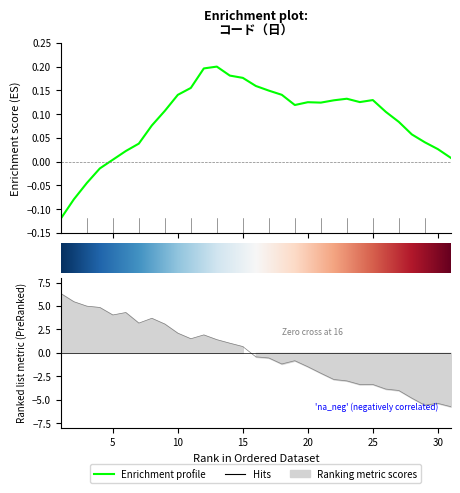

True or false: the data shows -0.4 at 16.

True